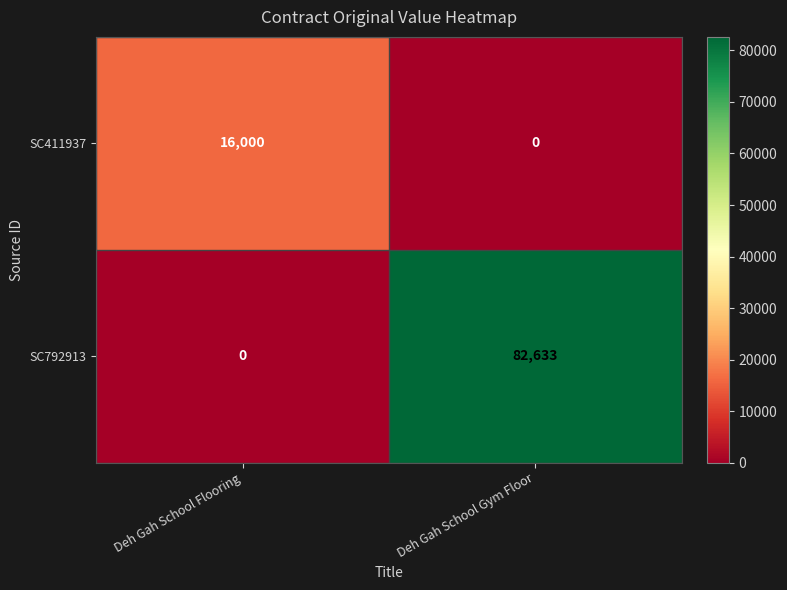

Is it true that SC792913 equals 112881 at Deh Gah School Gym Floor?

False